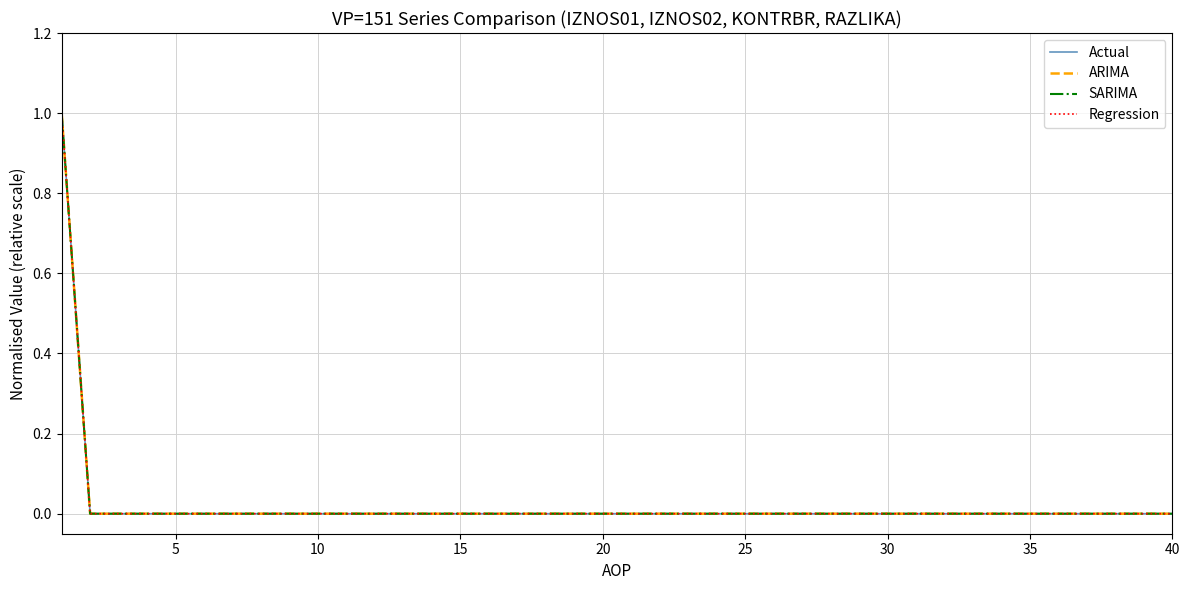

What is the difference between the maximum and minimum values in the Actual series?

1